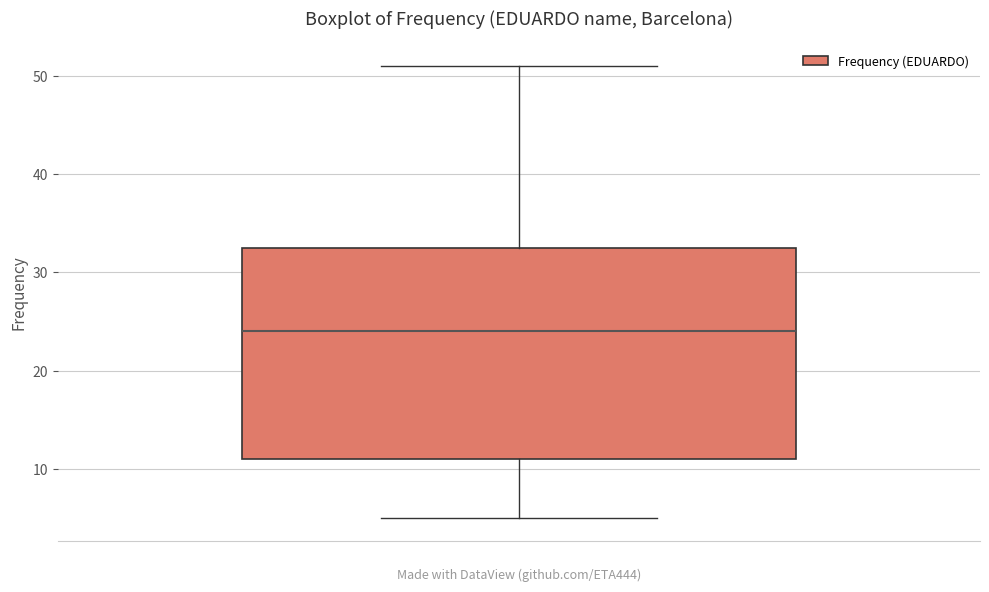

Transcribe this box plot: give where the median line is, the range the box spans, and where the two whiskers end, as read against the y-axis. The values are not printed on the chart, so give them approximately, as read against the axis.

median 24, box 11 to 33, whiskers 5 to 51